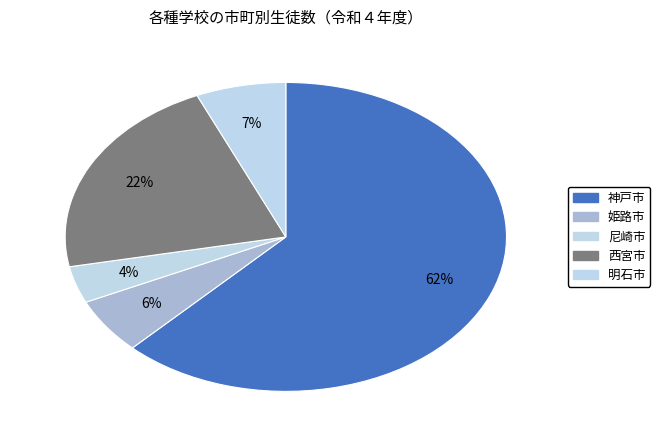

Combined, do 姫路市 and 明石市 account for over 50%?

No